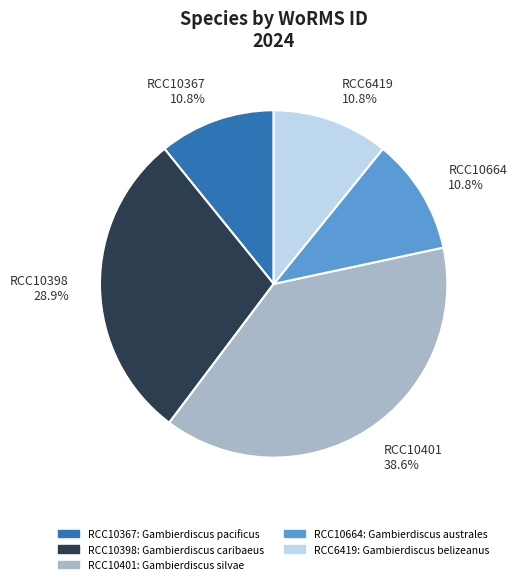

Is there any slice that represents more than half of the pie?

No